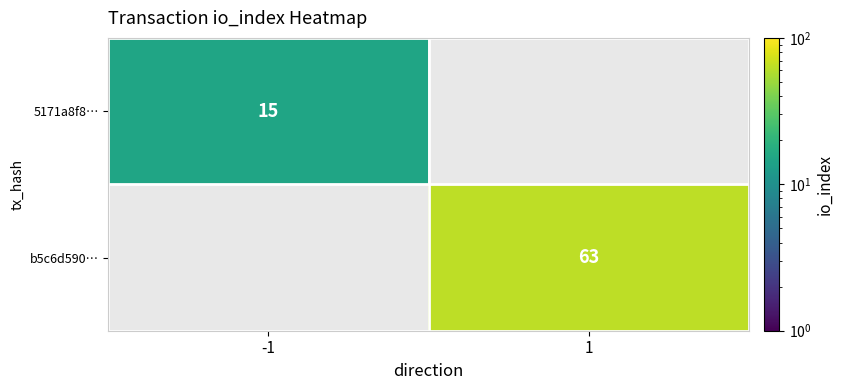

Which category has the highest value across all series?

1